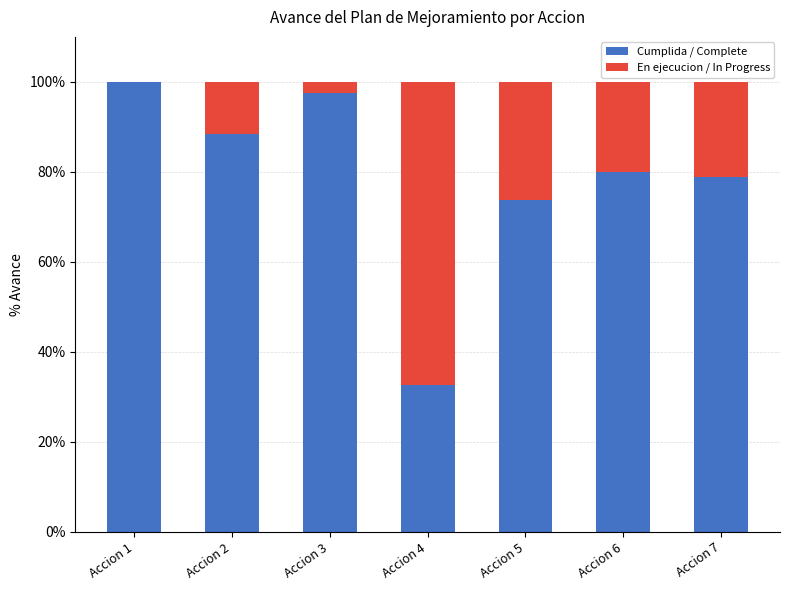

The Cumplida / Complete series shows 119.4 at Accion 6. True or false?

False